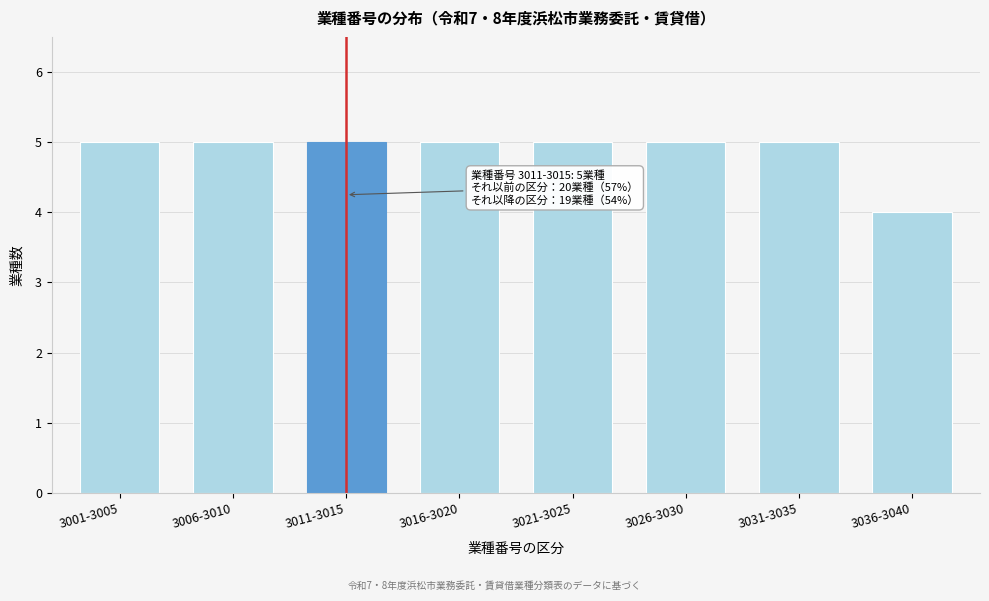

Reading left to right, transcribe all the data shown in this chart.

3001-3005=5	3006-3010=5	3011-3015=5	3016-3020=5	3021-3025=5	3026-3030=5	3031-3035=5	3036-3040=4